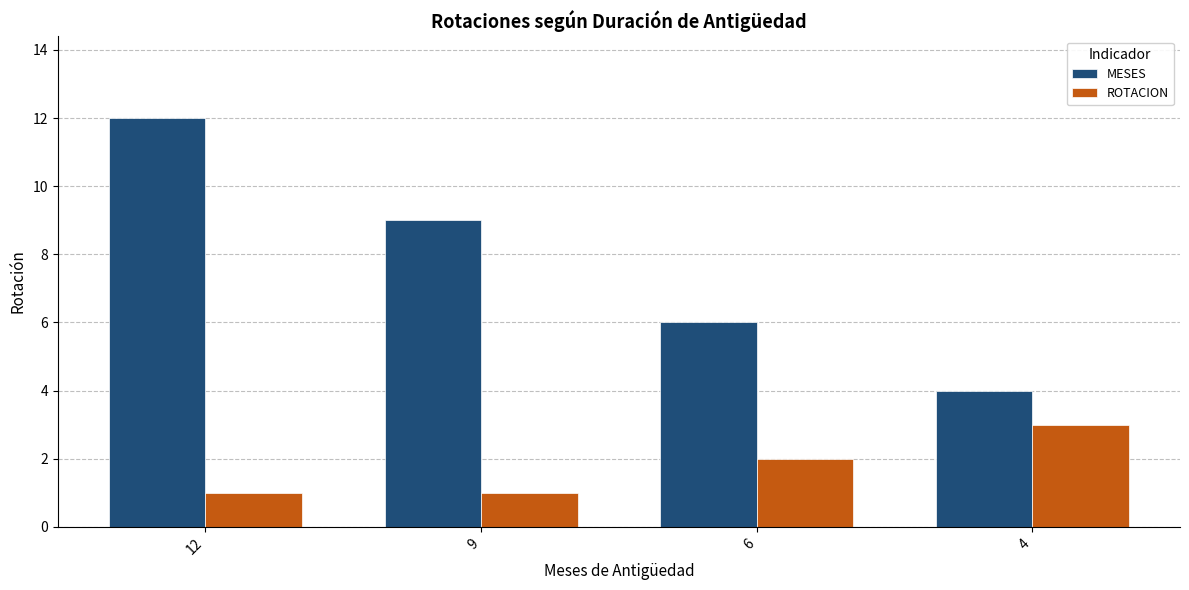

Which category has the highest value in the ROTACION series?

4